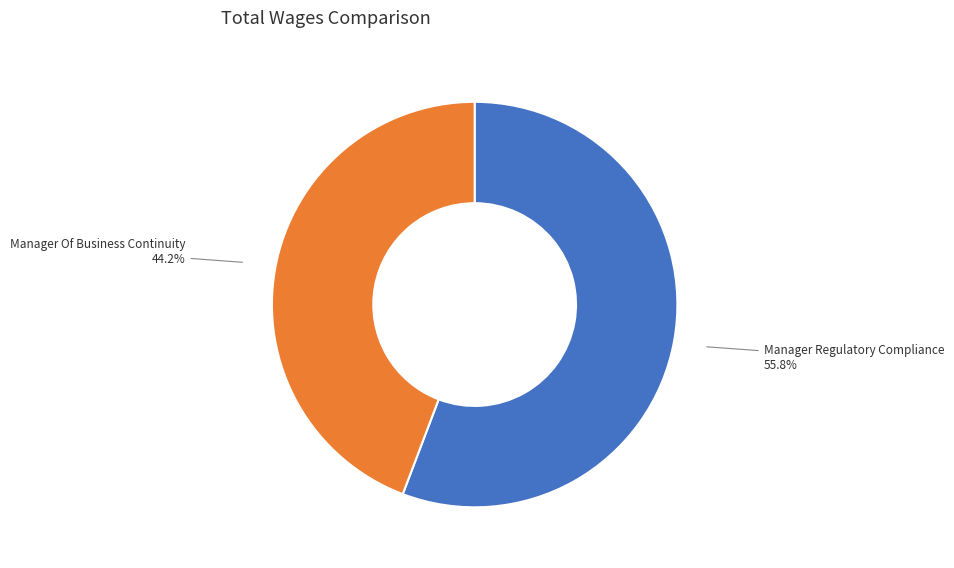

How many segments does this pie chart have?

2